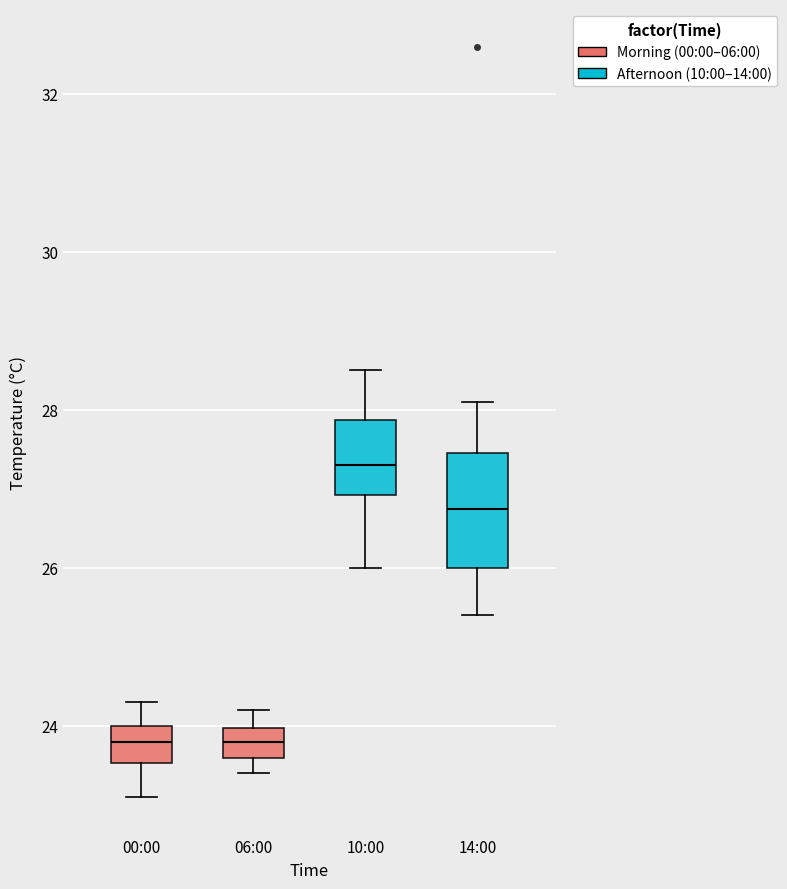

Reading left to right, read every box against the y-axis: the position of its median line, the range the box covers, and the ends of its whiskers. The values are not printed on the chart, so give them approximately, as read against the axis.

00:00: median 23.8, box 23.6 to 24.0, whiskers 23.2 to 24.4
06:00: median 23.8, box 23.6 to 24.0, whiskers 23.4 to 24.2
10:00: median 27.4, box 27.0 to 27.8, whiskers 26.0 to 28.6
14:00: median 26.8, box 26.0 to 27.4, whiskers 25.4 to 28.2